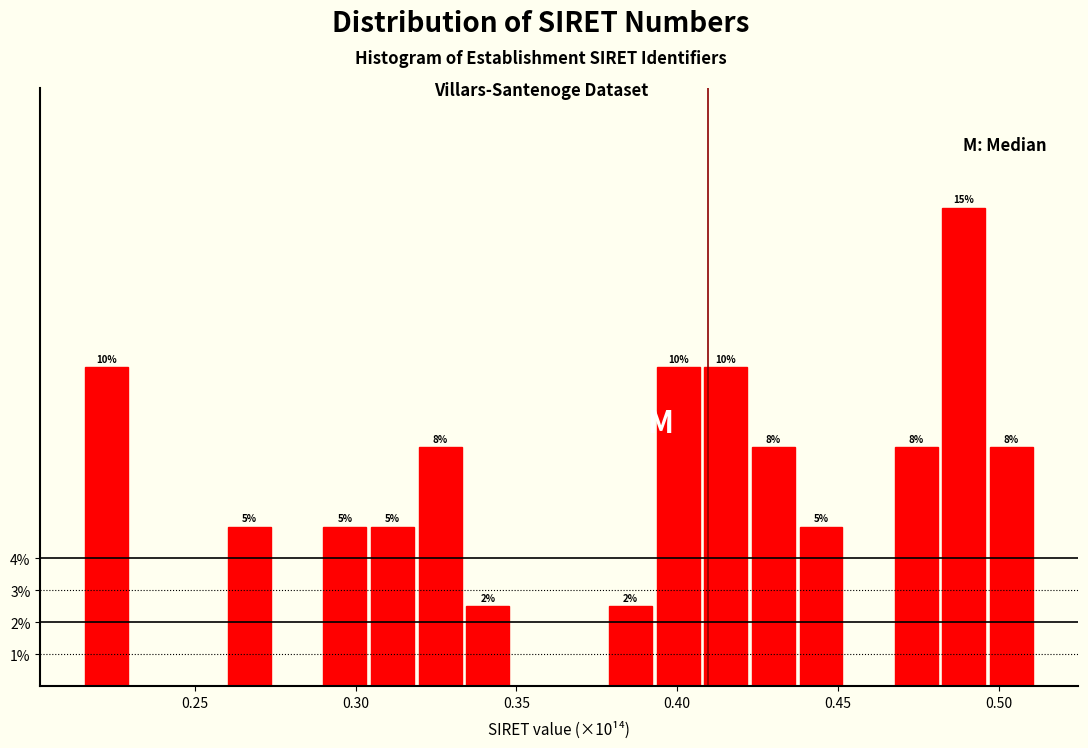

Around what value on the x-axis is the tallest bar? Give the approximate position of its centre, as read against the axis.

0.490